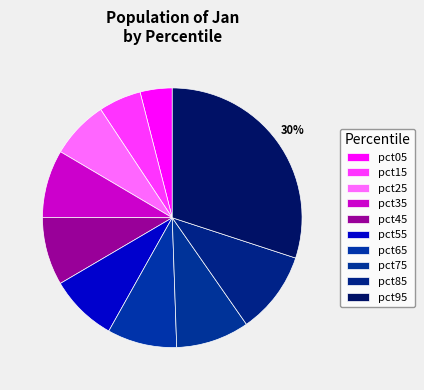

How many segments does this pie chart have?

10